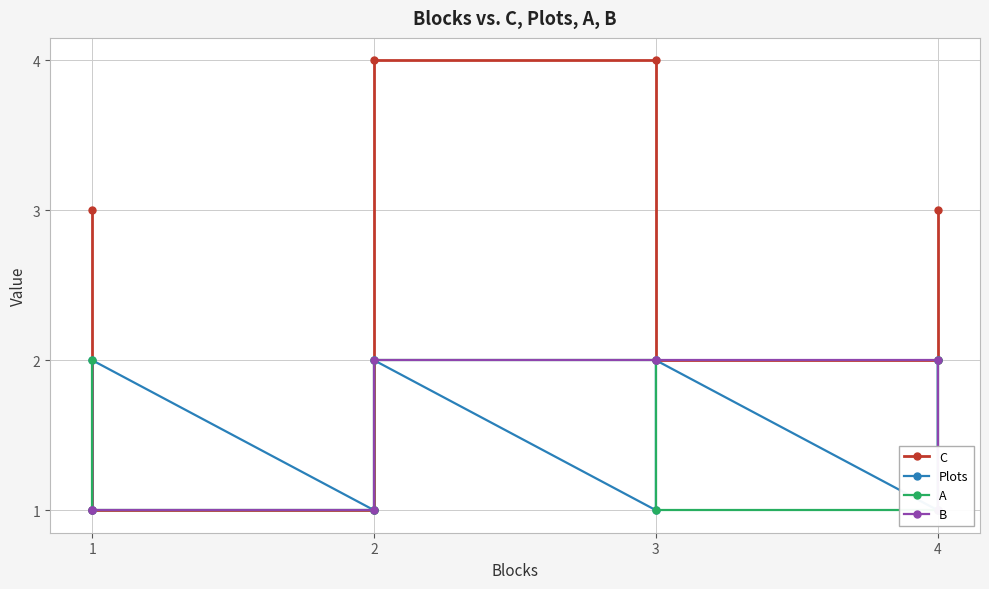

At which label is B closest to 1?

1